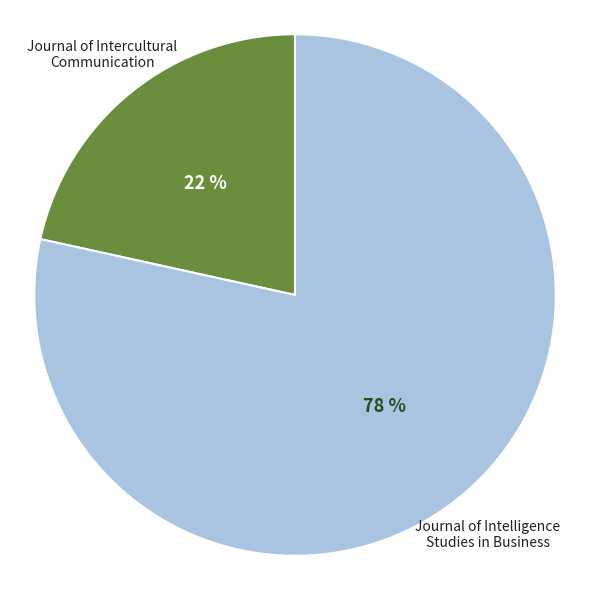

What is the largest slice in the pie chart?

Journal of Intelligence Studies in Business